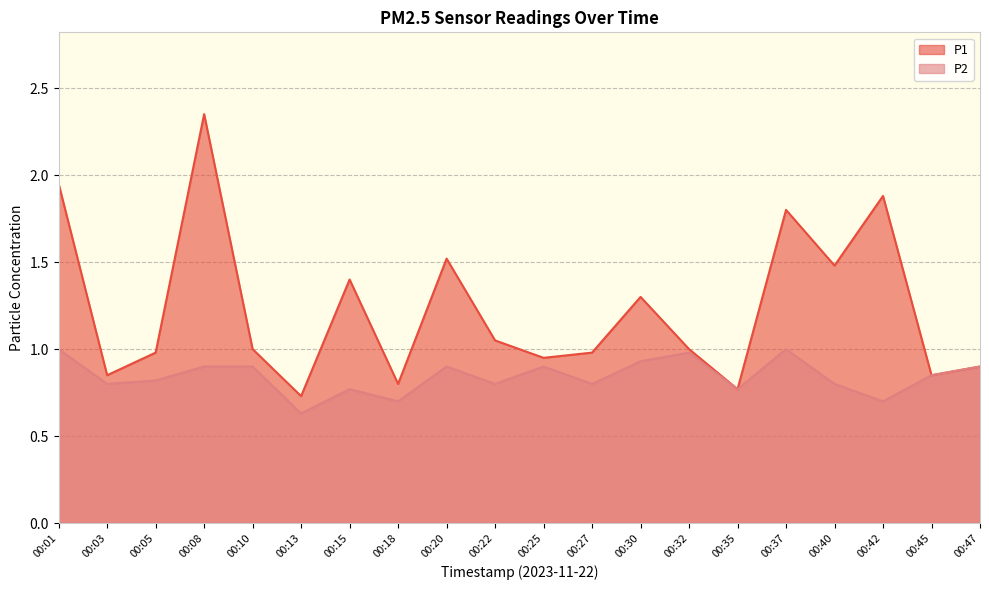

Reading right to left, transcribe all the data shown in this chart.

P1: 0.9	0.8	1.9	1.5	1.8	0.8	1.0	1.3	1.0	0.9	1.1	1.5	0.8	1.4	0.7	1.0	2.4	1.0	0.8	1.9
P2: 0.9	0.8	0.7	0.8	1.0	0.8	1.0	0.9	0.8	0.9	0.8	0.9	0.7	0.8	0.6	0.9	0.9	0.8	0.8	1.0